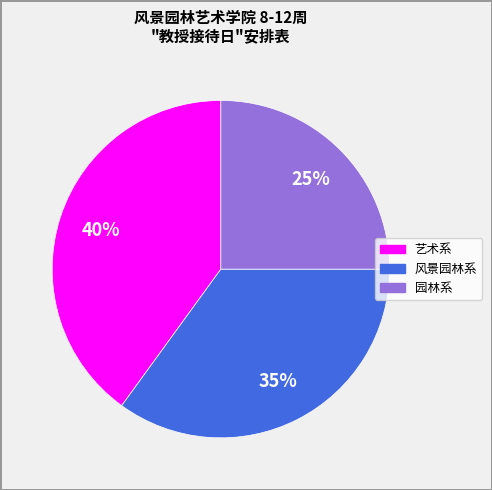

Which slice is the largest?

艺术系